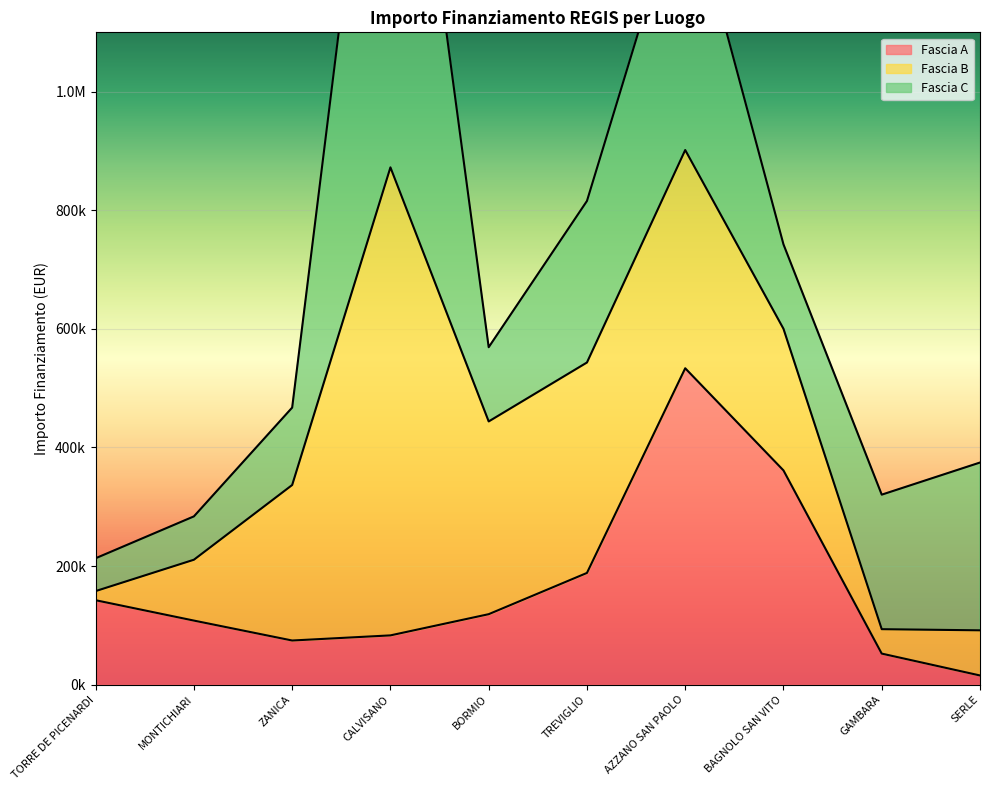

True or false: Fascia B has more than 0 interior local peaks.

True